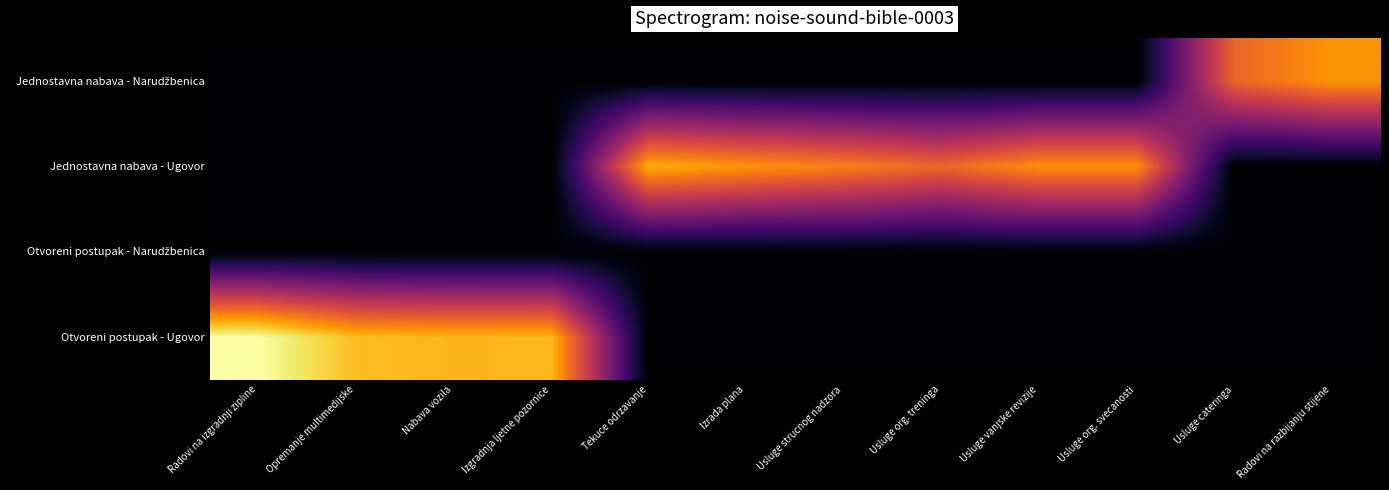

What is the difference between the highest and lowest values at Usluge strucnog nadzora?

9.0